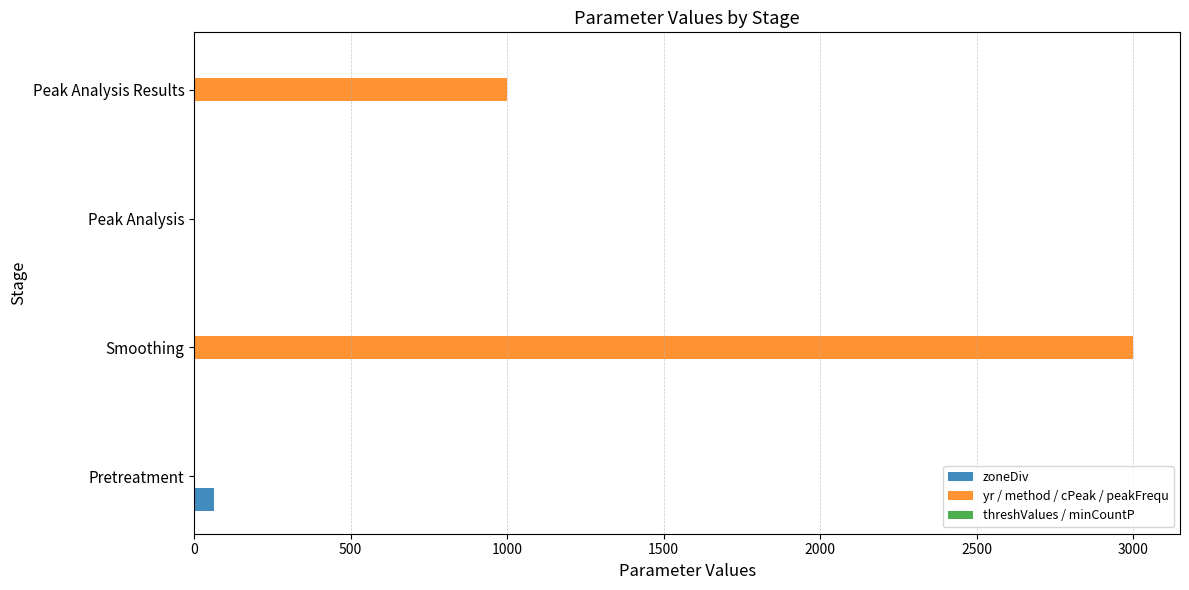

Count the number of categories in the chart.

4